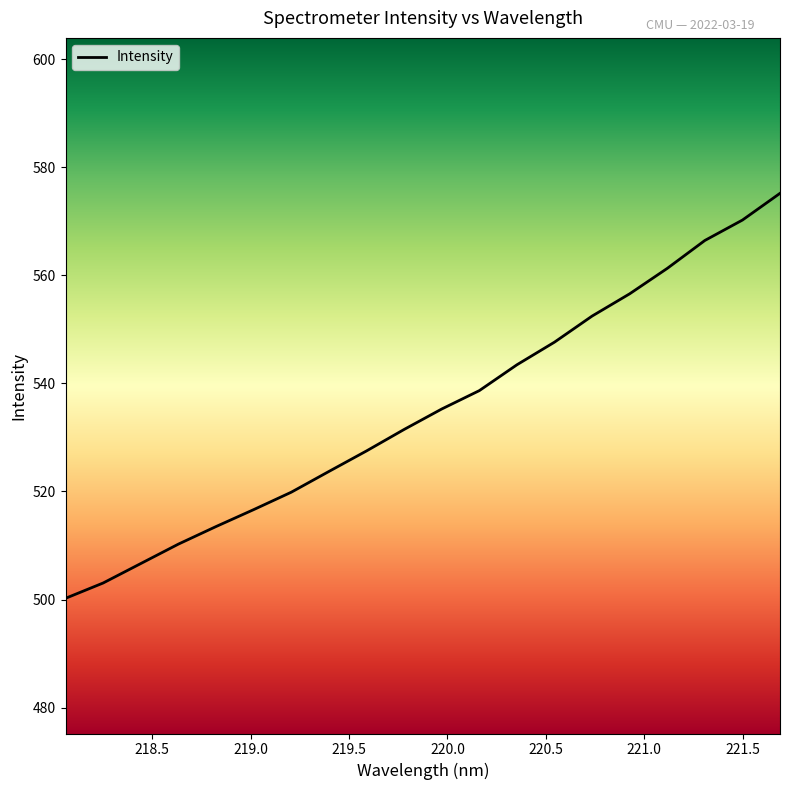

What is the maximum value shown in the chart?

575.2